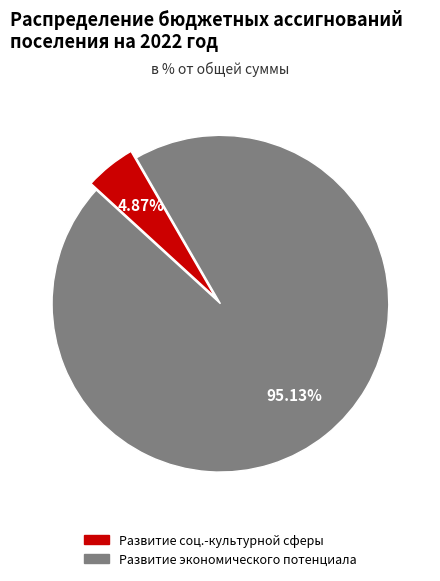

Approximately how many times larger is the value at Развитие экономического потенциала compared to Развитие соц.-культурной сферы?

19.5